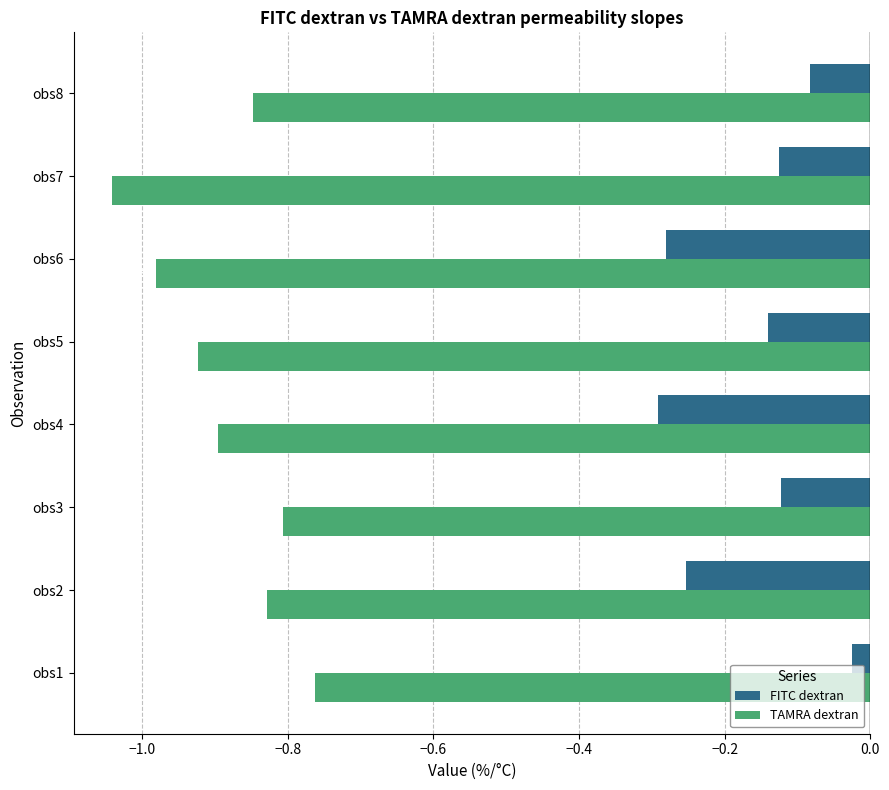

What are all the series names shown in the legend?

FITC dextran, TAMRA dextran